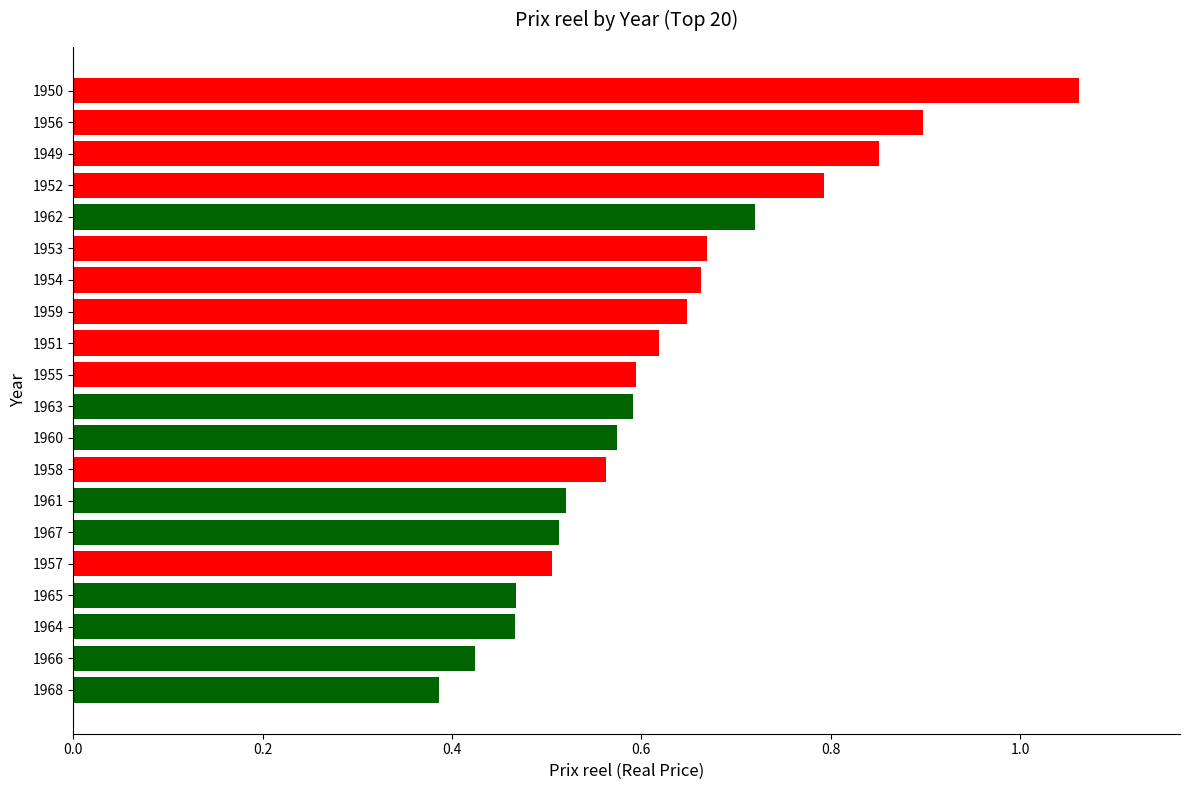

At which category does the chart reach its peak across all series?

1950